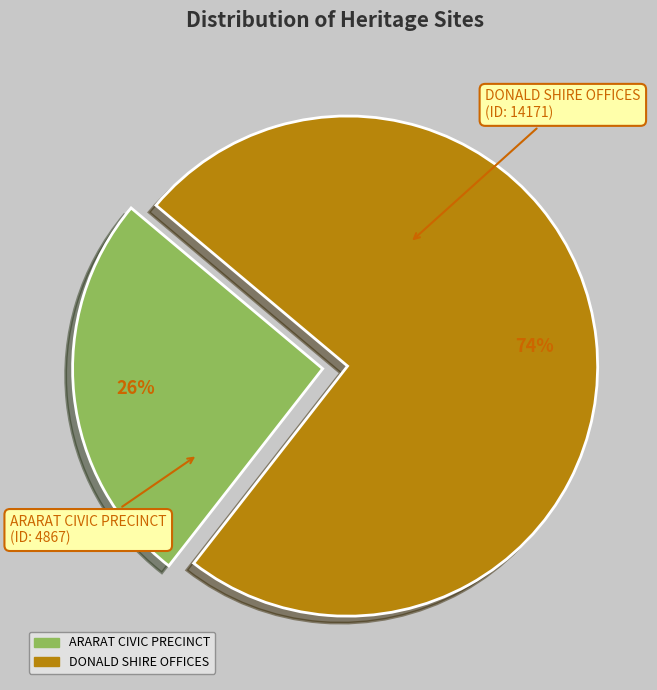

Rank the categories by value from lowest to highest.

ARARAT CIVIC PRECINCT, DONALD SHIRE OFFICES